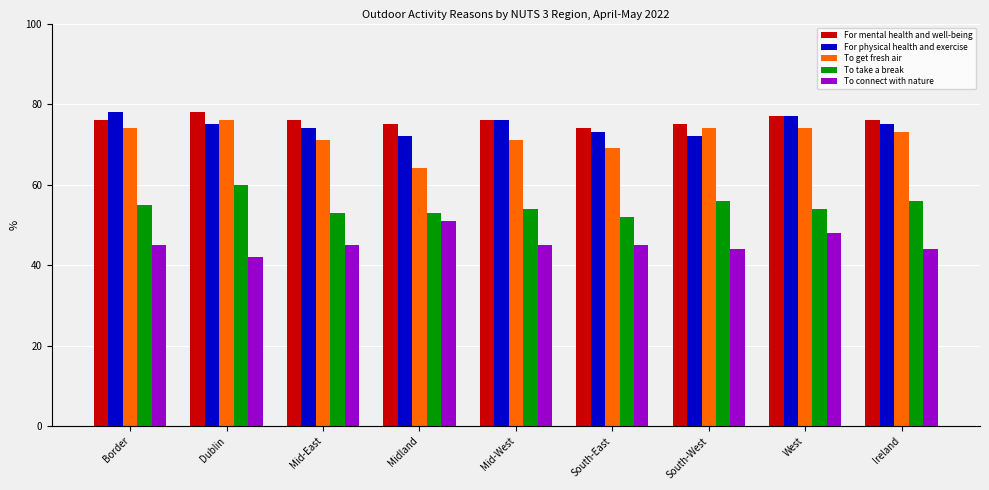

What is the value of the To connect with nature bar at the 5th from the left?

45